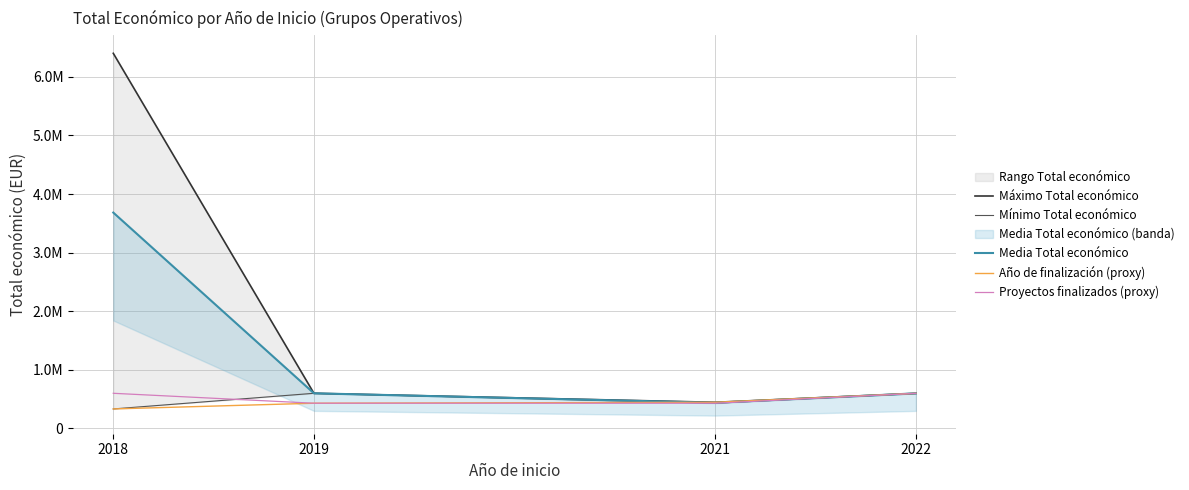

List the series in order of their peak value, lowest first.

Año de finalización (proxy), Mínimo Total económico, Proyectos finalizados (proxy), Media Total económico, Máximo Total económico